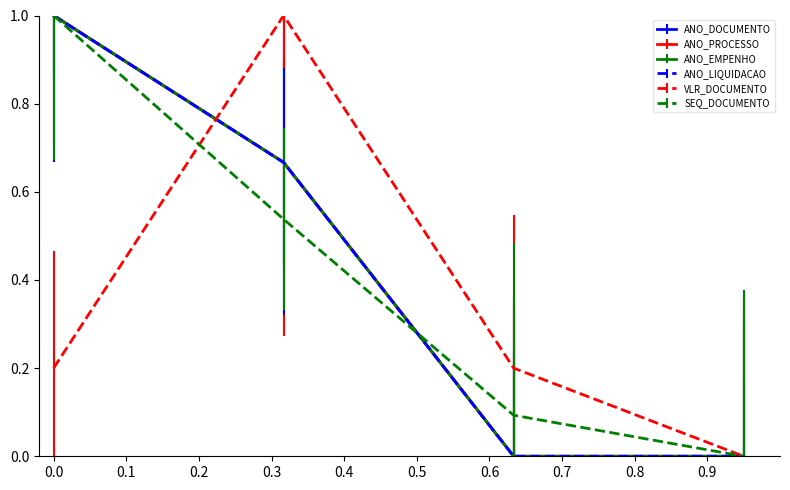

Does the chart display data point markers on the line(s)?

No